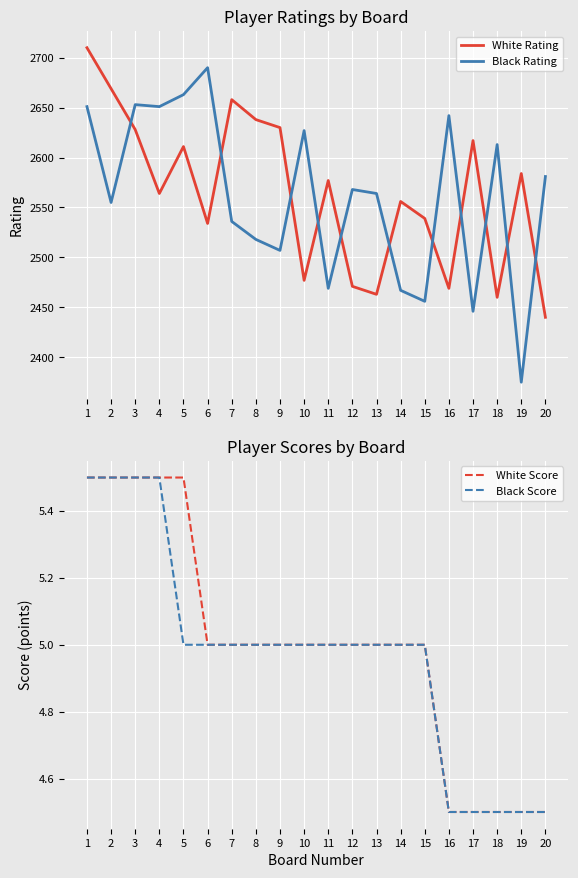

At which category is the sum across all series the highest?

1